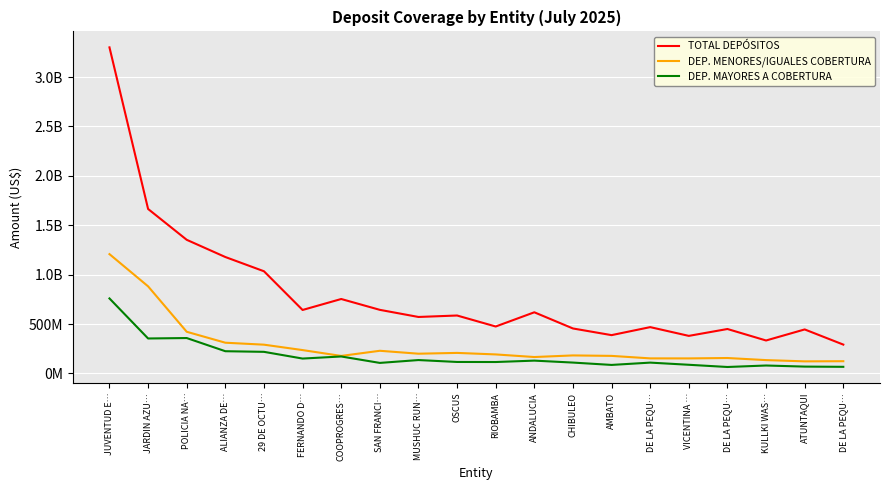

What is the maximum value shown in the chart?

3299859827.1